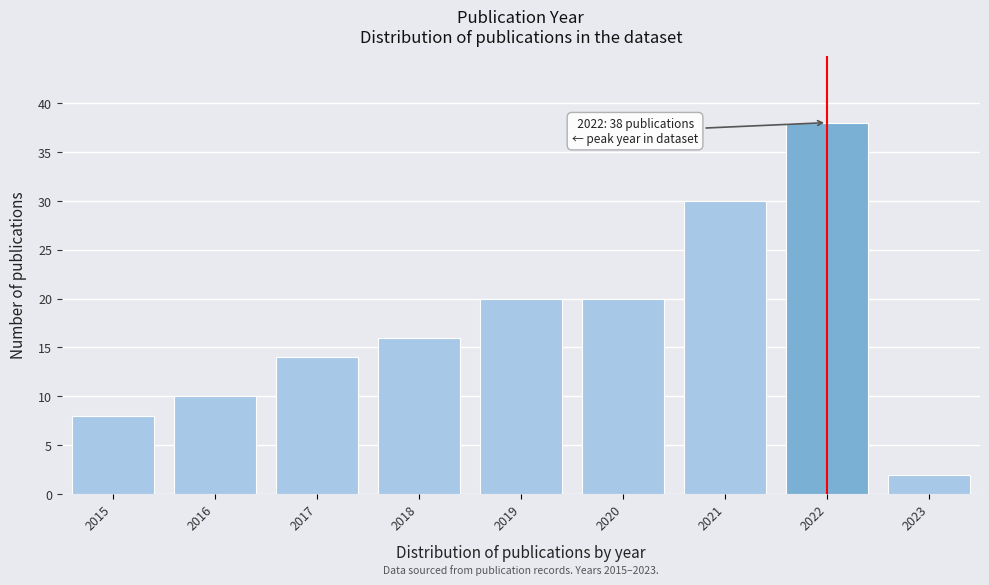

Reading left to right, transcribe all the data shown in this chart.

8	10	14	16	20	20	30	38	2